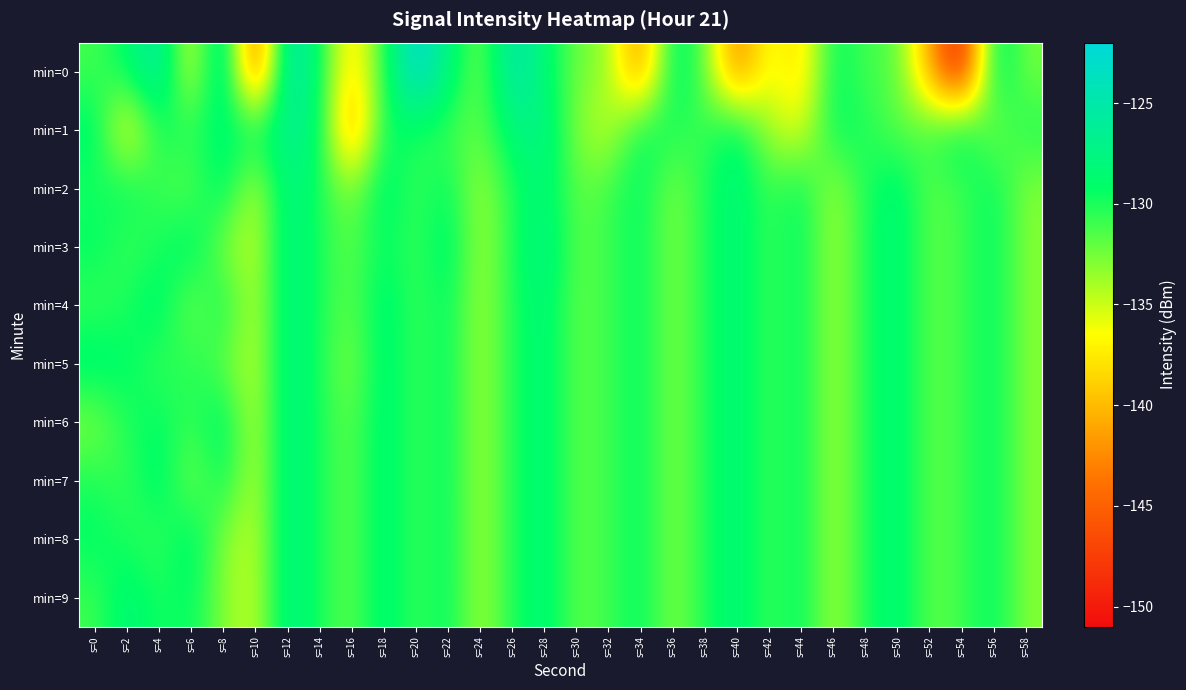

Which series has the largest range (max minus min)?

min=0